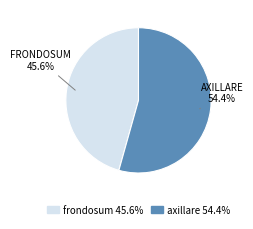

Does any single category account for the majority?

Yes